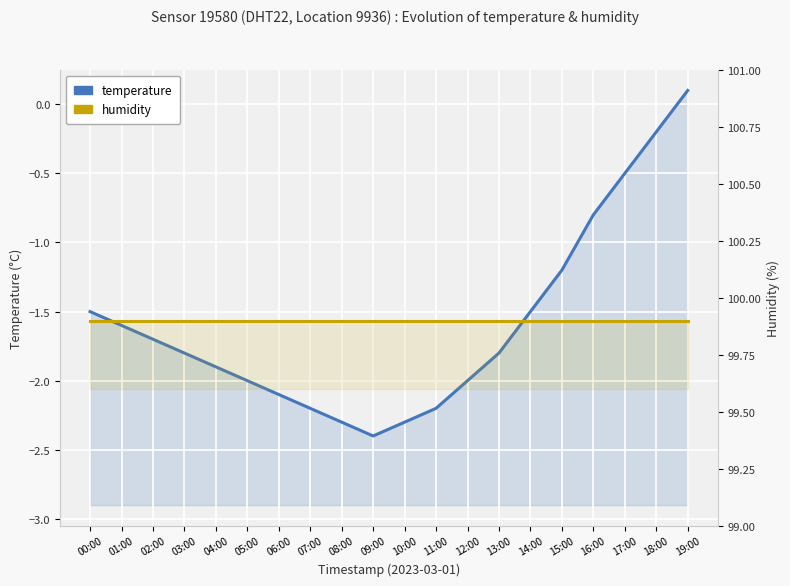

At which category does the chart reach its peak across all series?

00:00